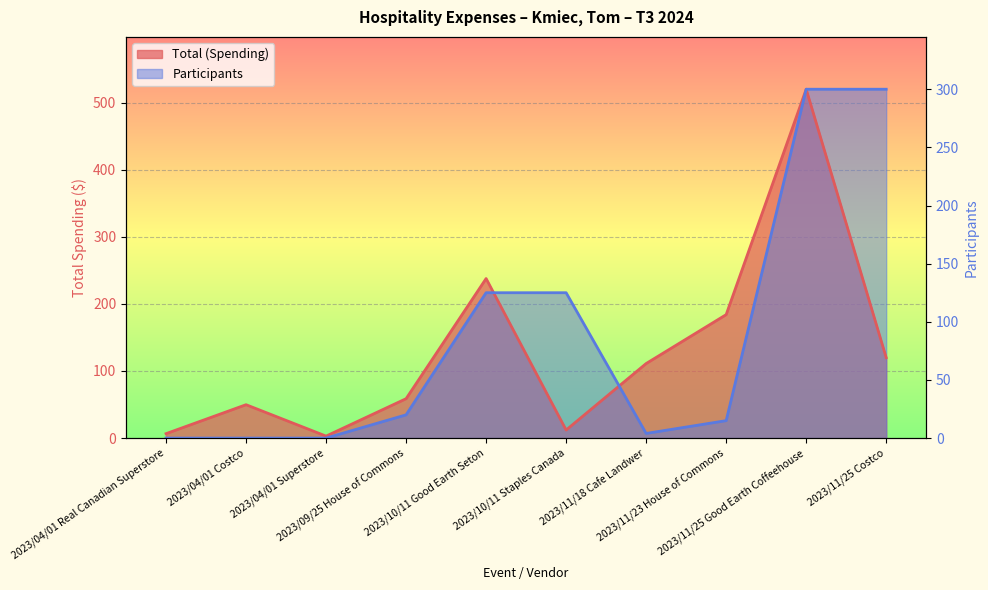

In Total (Spending), how many points are higher than both neighbors (excluding endpoints)?

3